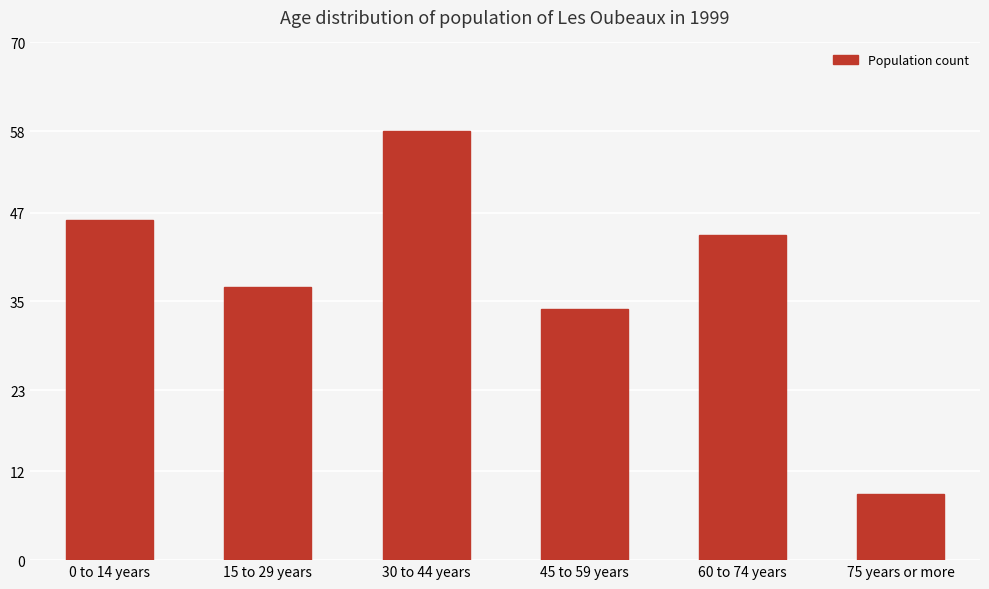

At which category does the chart reach its peak across all series?

30 to 44 years